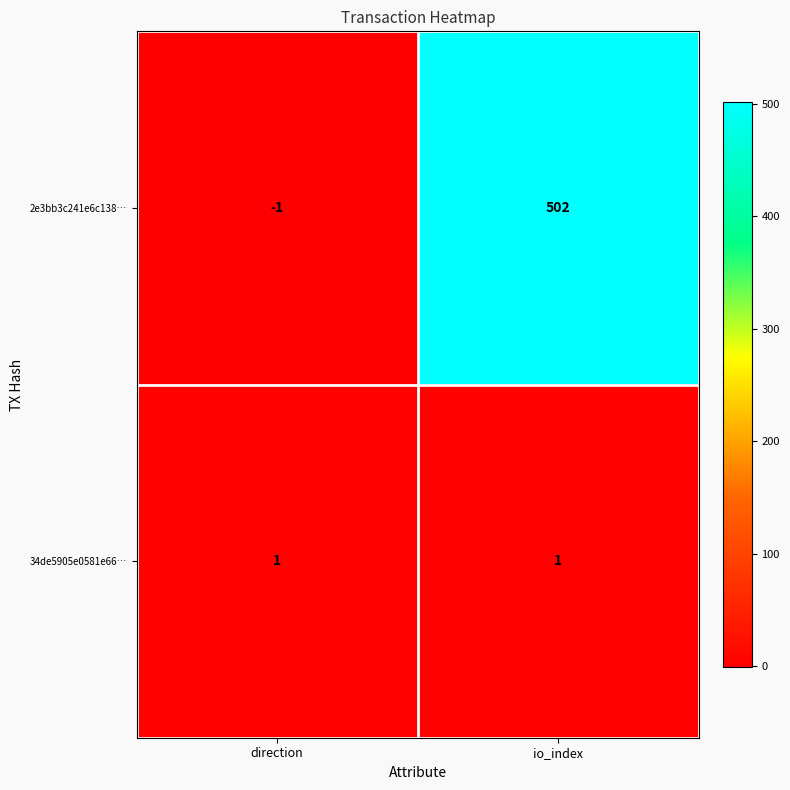

True or false: 34de5905e0581e66… has a value of 1 at direction.

True